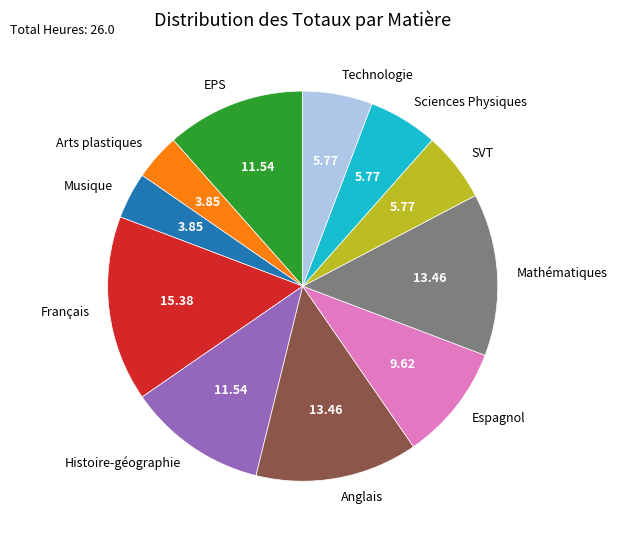

Approximately how many times larger is the value at Technologie compared to Histoire-géographie?

0.5